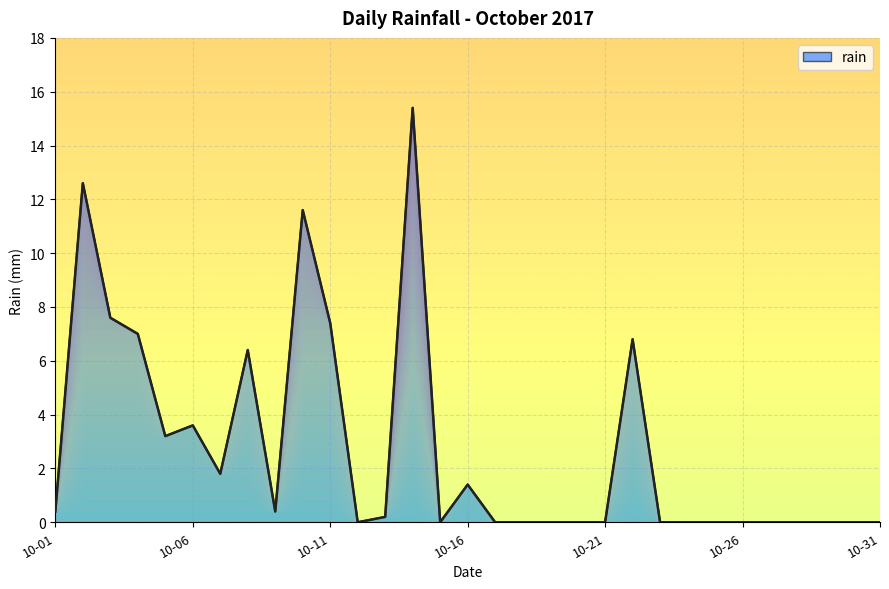

Reading right to left, transcribe all the data shown in this chart.

0.0	0.0	0.0	0.0	0.0	0.0	0.0	0.0	0.0	6.8	0.0	0.0	0.0	0.0	0.0	1.4	0.0	15.4	0.2	0.0	7.4	11.6	0.4	6.4	1.8	3.6	3.2	7.0	7.6	12.6	0.4